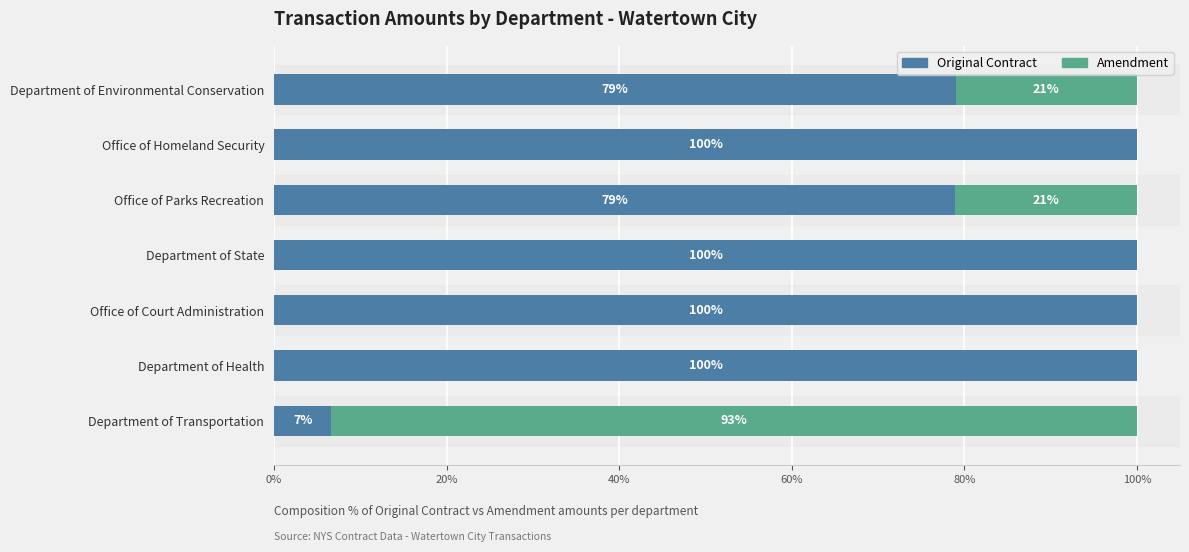

How many categories are shown in the chart?

7